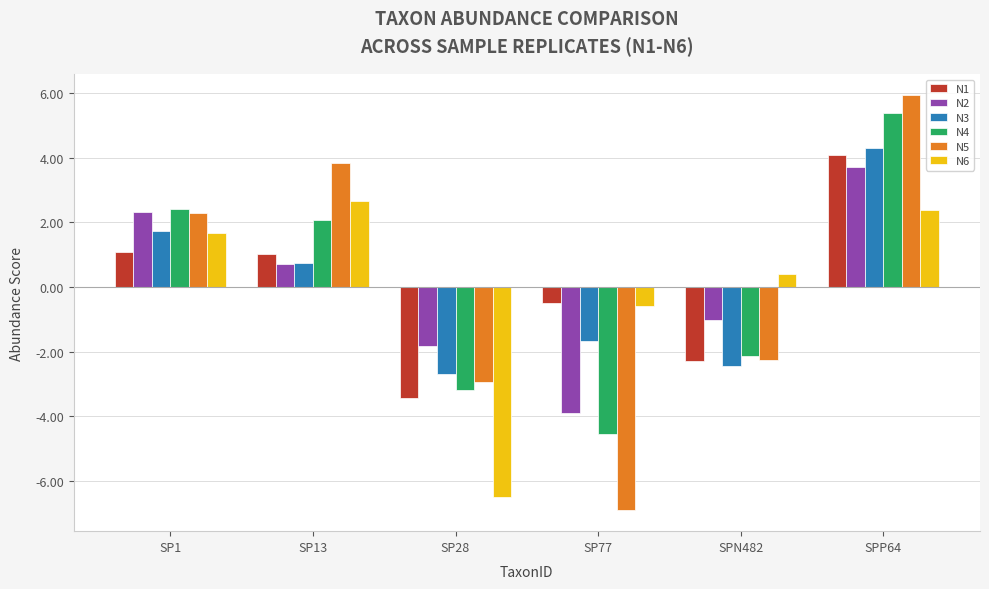

What is the total value across all series at SP13?

11.0